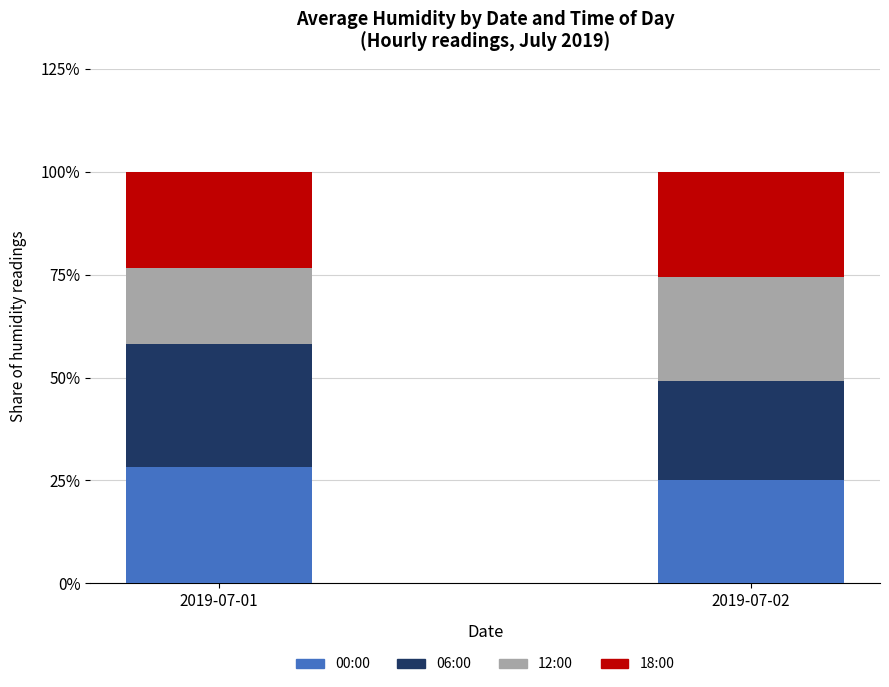

Reading left to right, transcribe the values for 00:00.

28.1	25.1